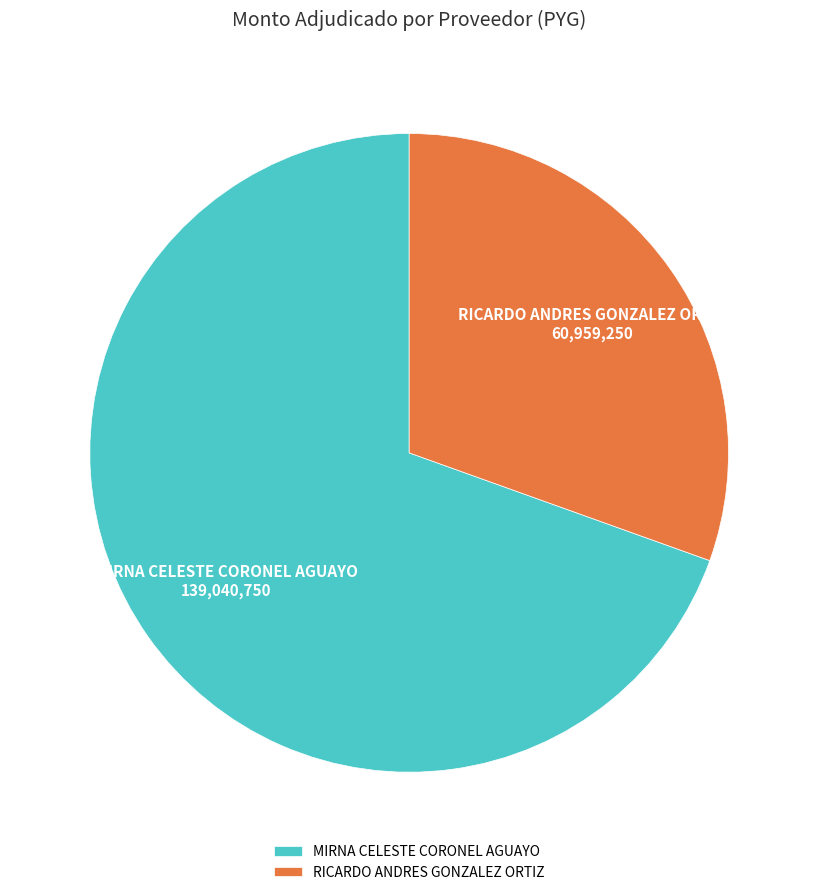

The RICARDO ANDRES GONZALEZ ORTIZ slice represents 23% of the pie. True or false?

False